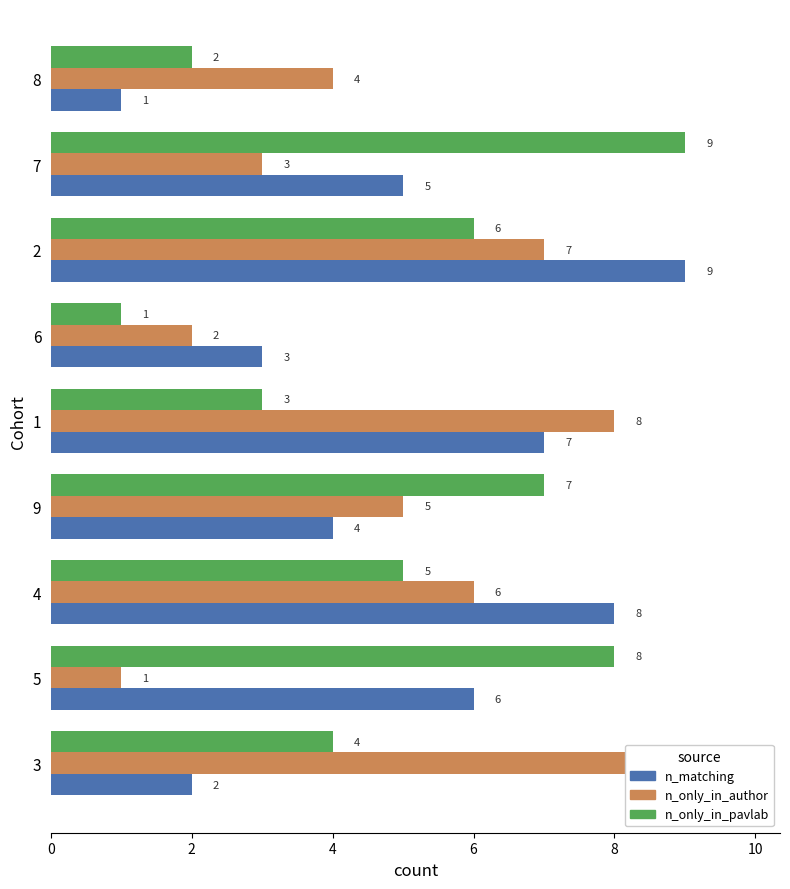

Reading right to left, extract all data points from this chart.

col_2: 1	5	9	3	7	4	8	6	2
col_4: 4	3	7	2	8	5	6	1	9
col_5: 2	9	6	1	3	7	5	8	4